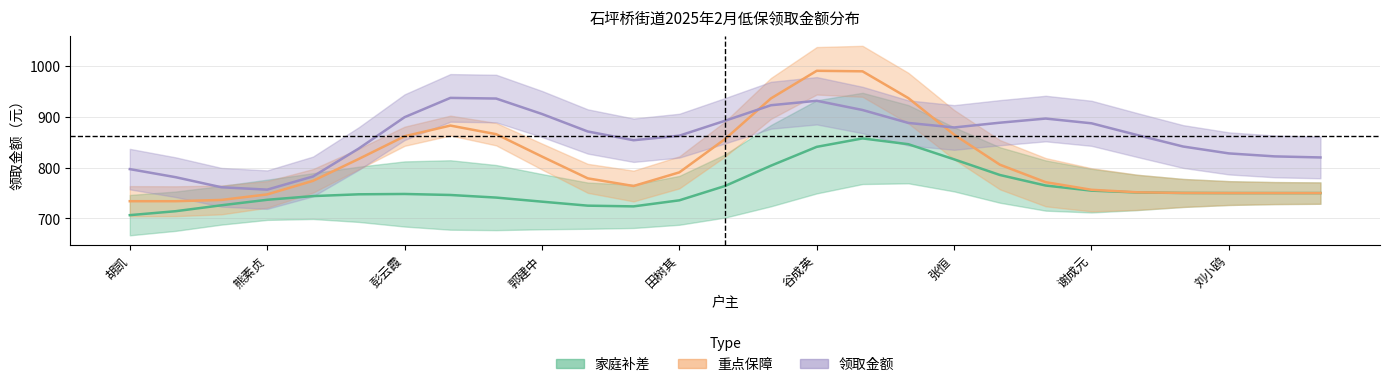

Count the number of data series in this chart.

3